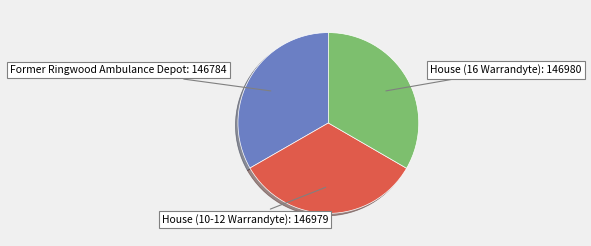

Is House (10-12 Warrandyte) the majority of the pie?

No